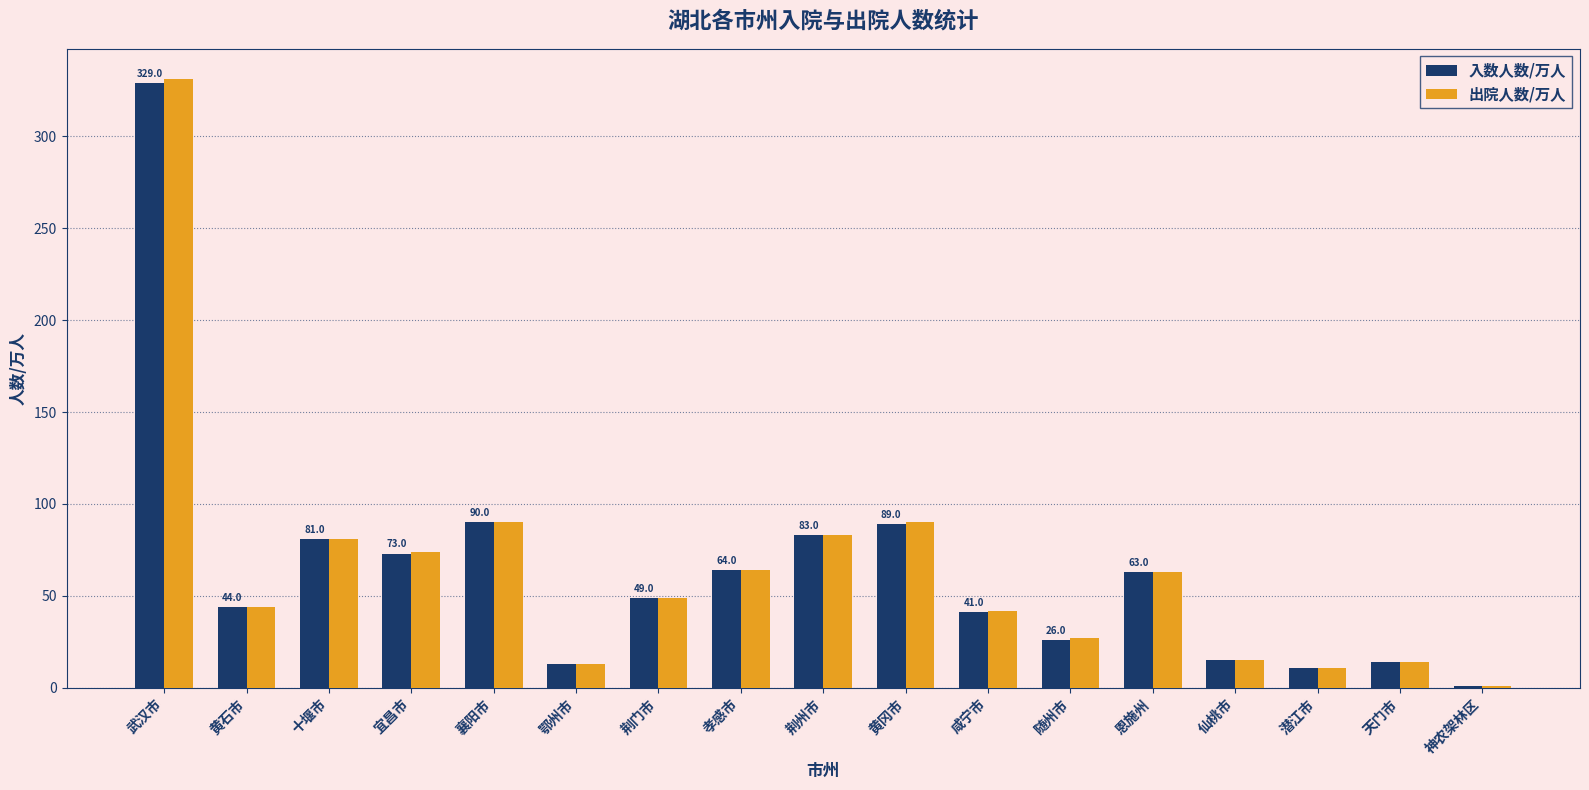

Count the number of categories in the chart.

17